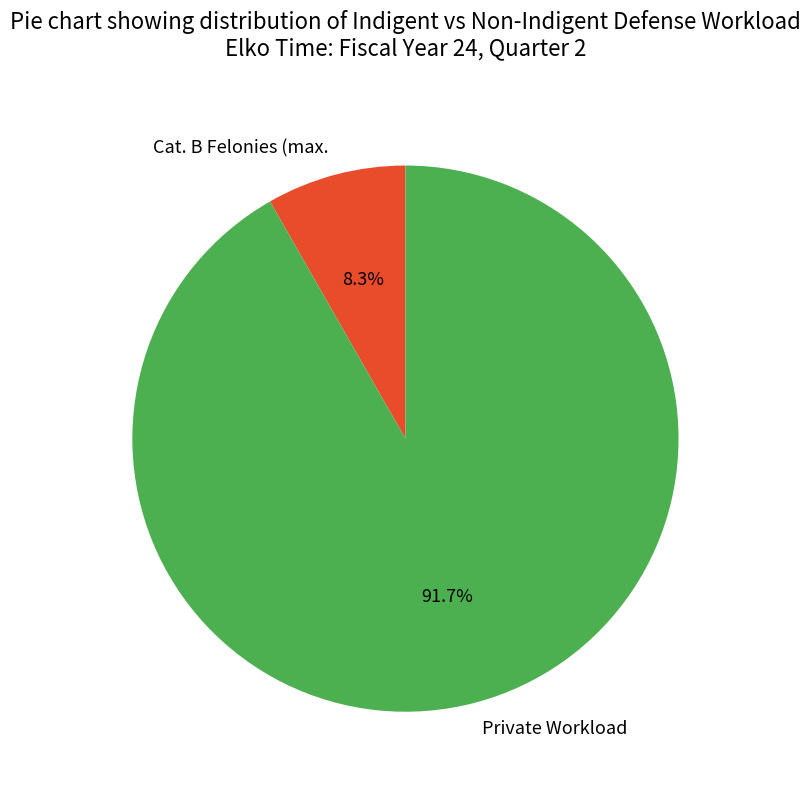

To the nearest percent, what portion does Cat. B Felonies (max. represent?

8%